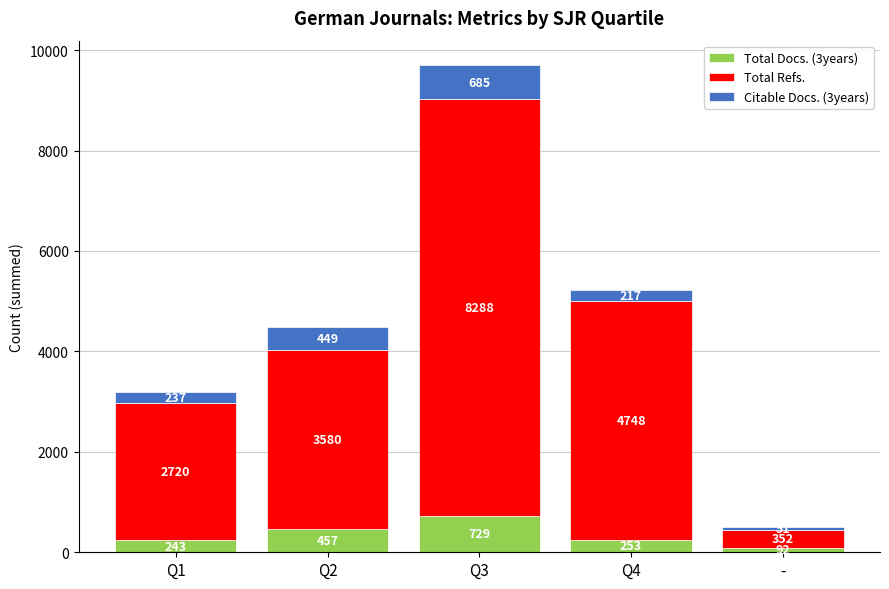

What is the difference between the maximum and minimum values in the Total Docs. (3years) series?

637